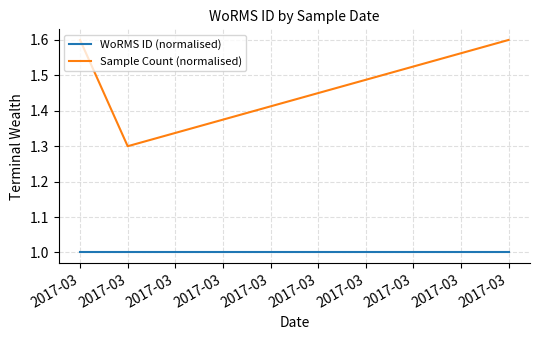

Which series has the widest spread of values?

Sample Count (normalised)